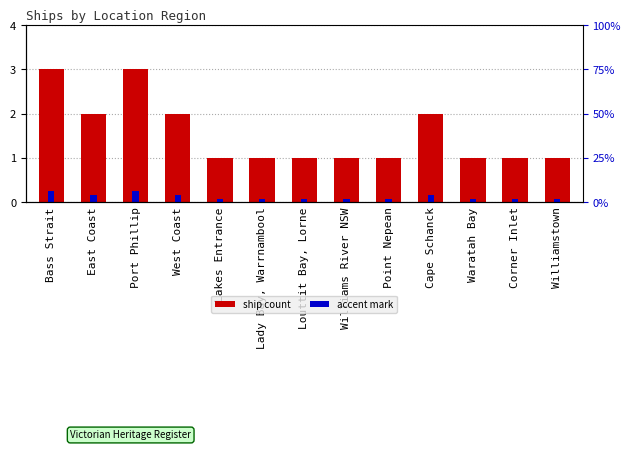

What is the difference between the maximum and second lowest values in the accent mark series?

0.2